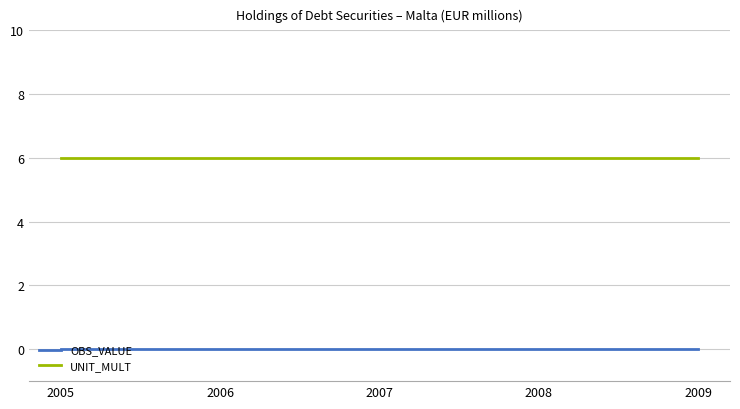

Rank the series at 2007 from highest to lowest value.

UNIT_MULT, OBS_VALUE